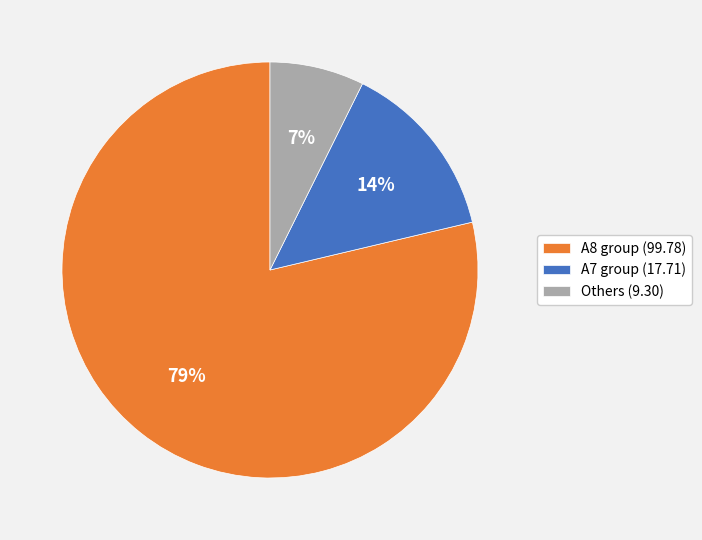

Combined, do A7 group (17.71) and A8 group (99.78) account for over 50%?

Yes